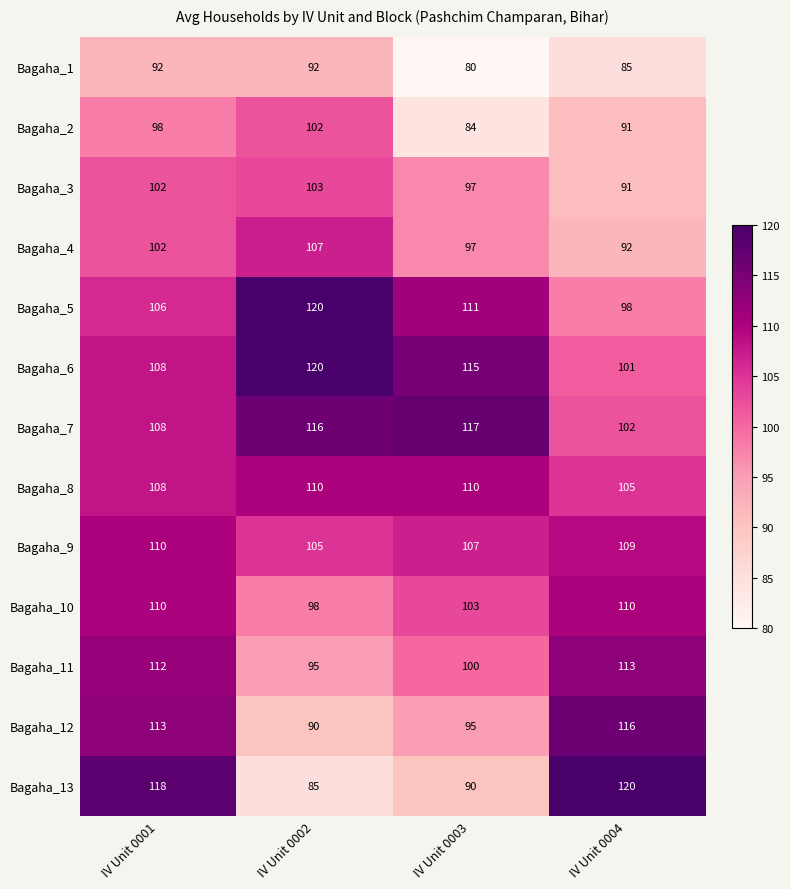

At which category is the sum across all series the highest?

IV Unit 0001